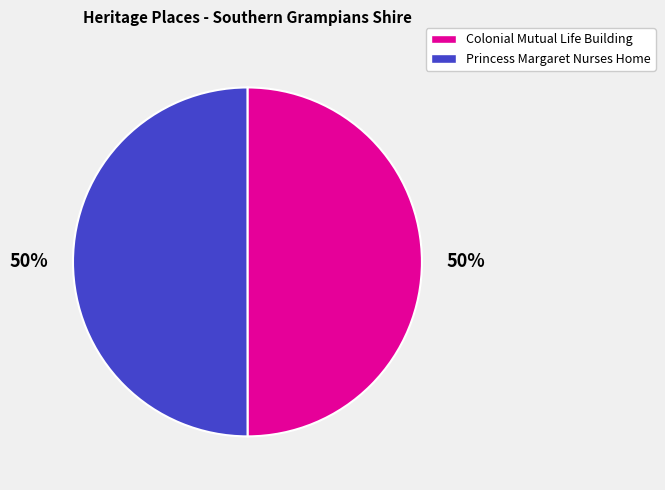

The Princess Margaret Nurses Home slice represents 50% of the pie. True or false?

True